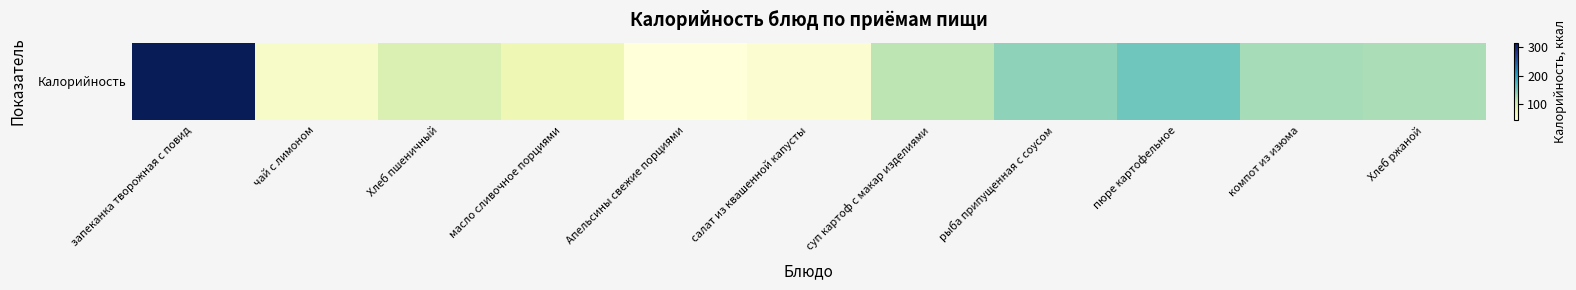

Which category has the lowest value across all series?

Апельсины свежие порциями